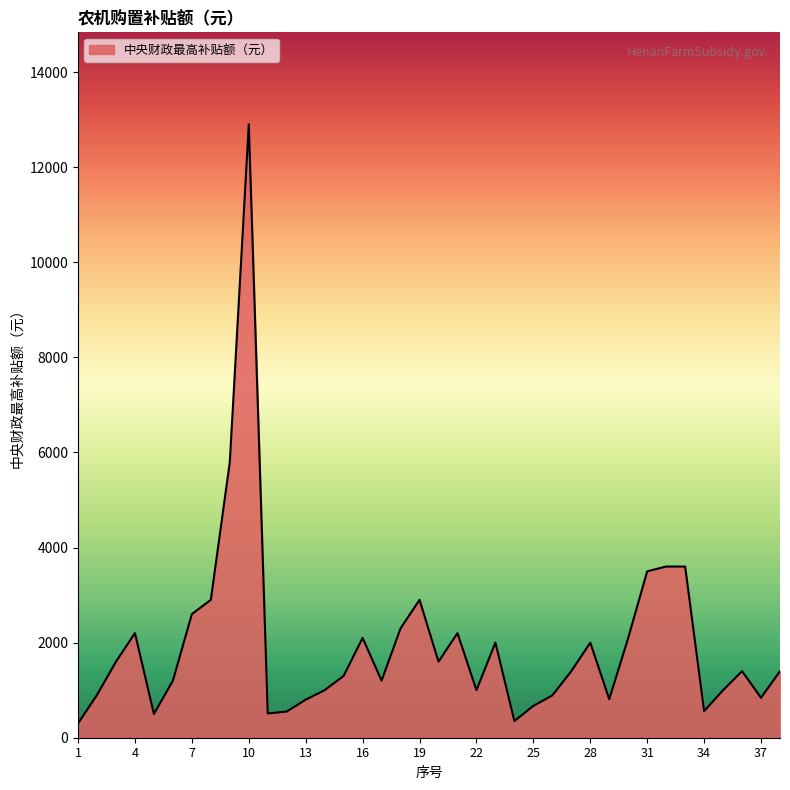

What is the average value?

1960